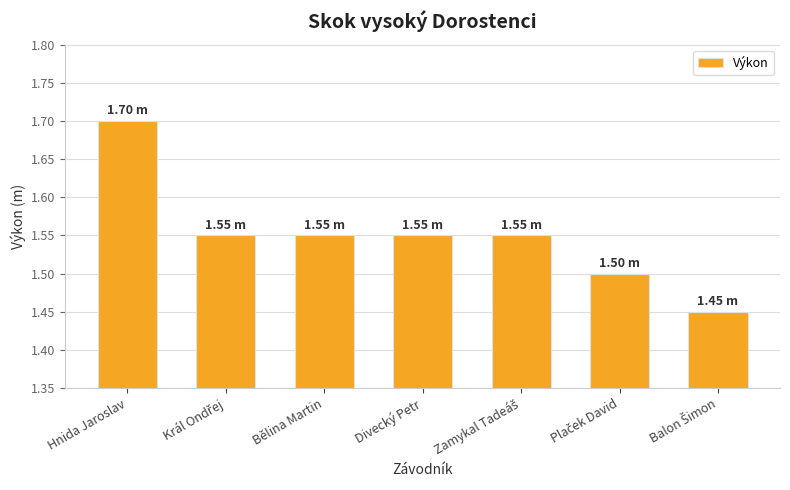

What is the label of the 5th bar from the right?

Bělina Martin